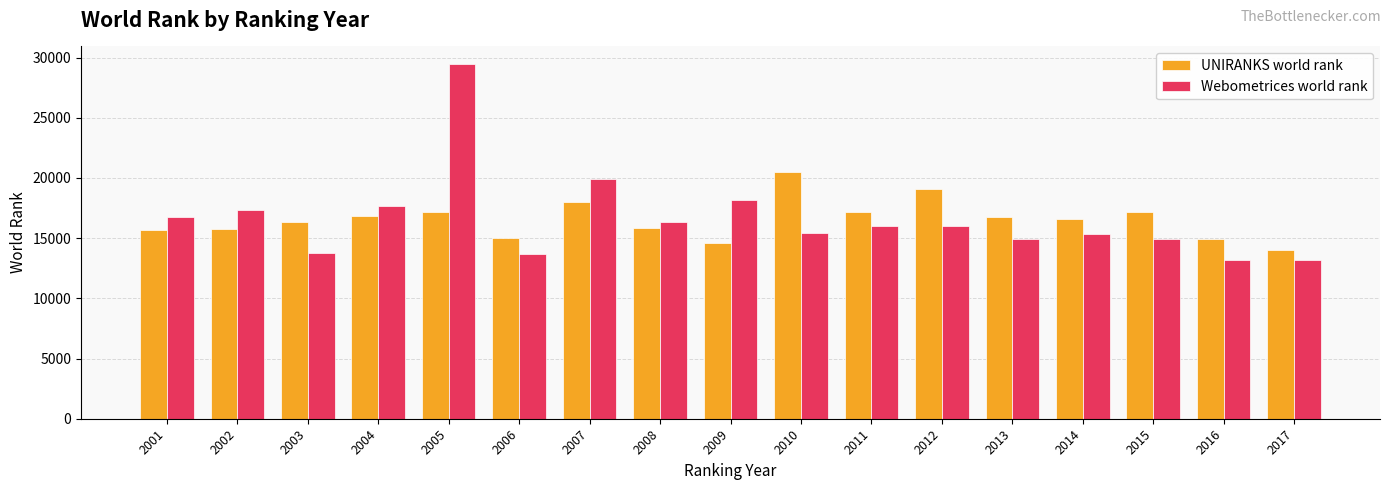

List the series in order of their peak value, lowest first.

UNIRANKS world rank, Webometrices world rank